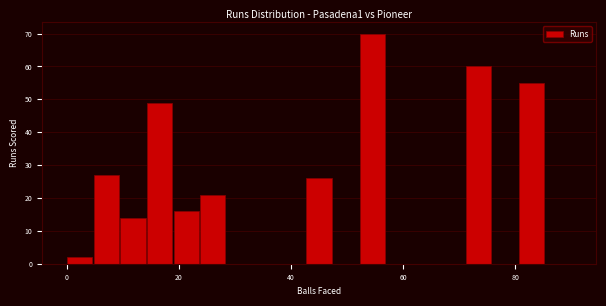

Read against the x-axis, roughly where is the centre of the tallest bar?

54